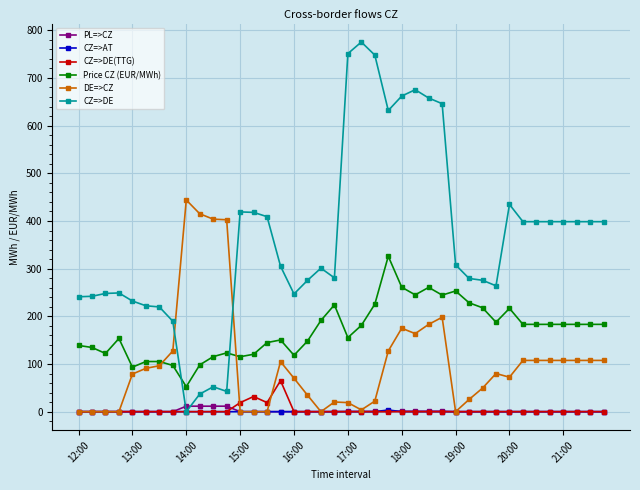

True or false: CZ=>DE has more than 0 points higher than both neighbors.

True